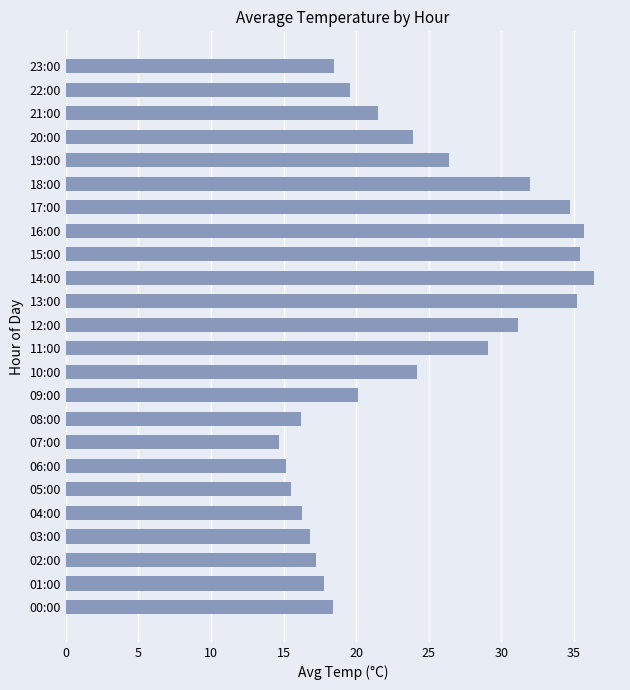

What is the maximum value shown in the chart?

36.4